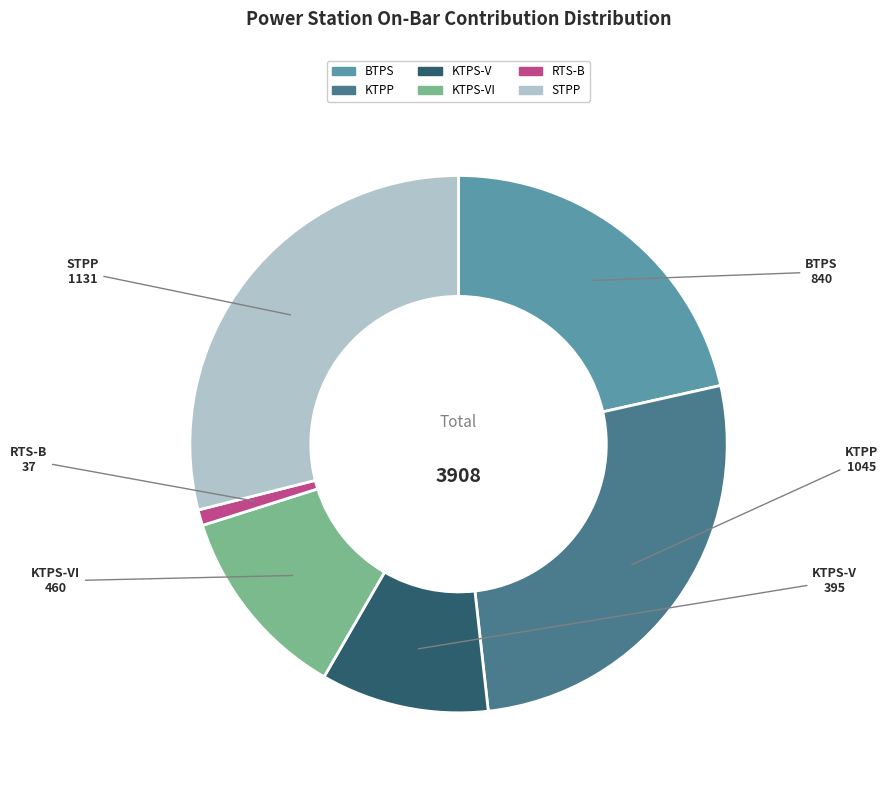

What is the ratio of the value at KTPP to the value at KTPS-VI?

2.3